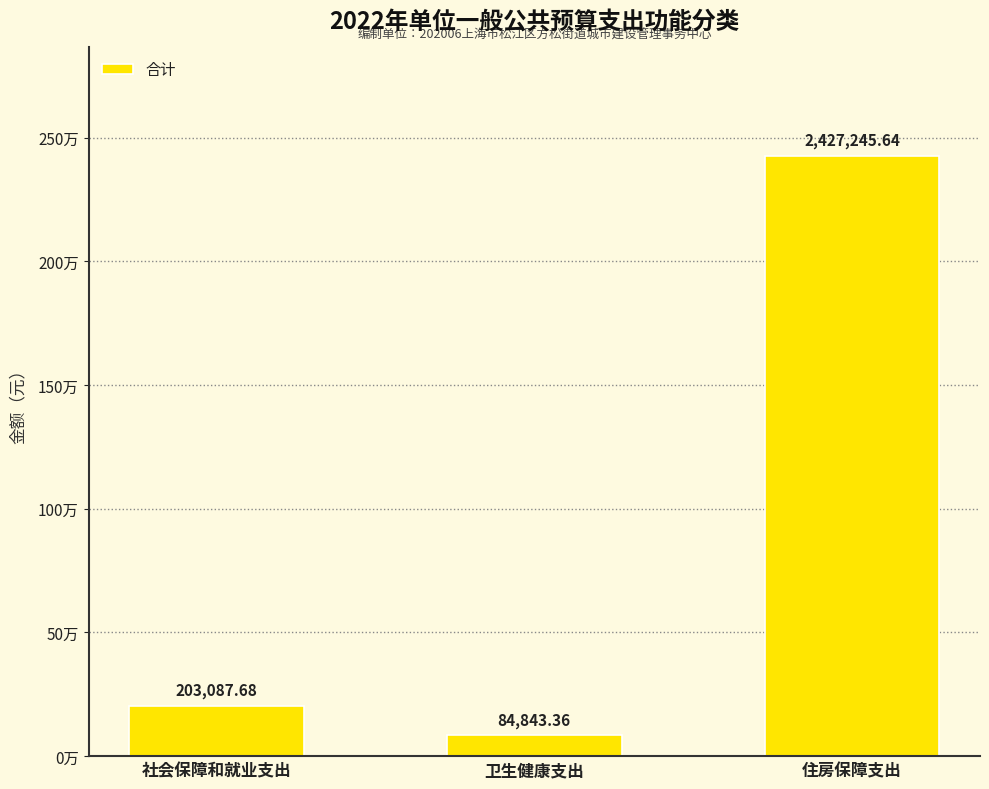

True or false: the data shows 4148494.4 at 住房保障支出.

False